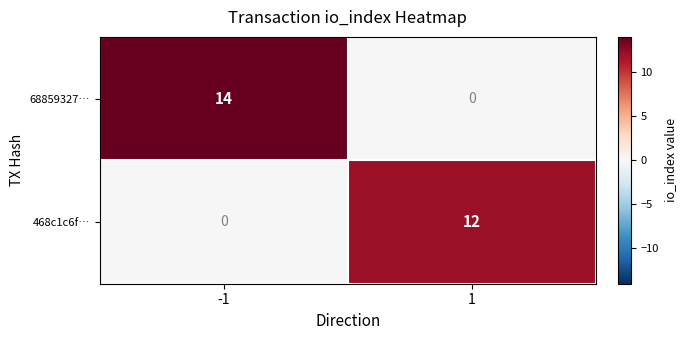

What is the spread (max minus min) of values at -1?

14